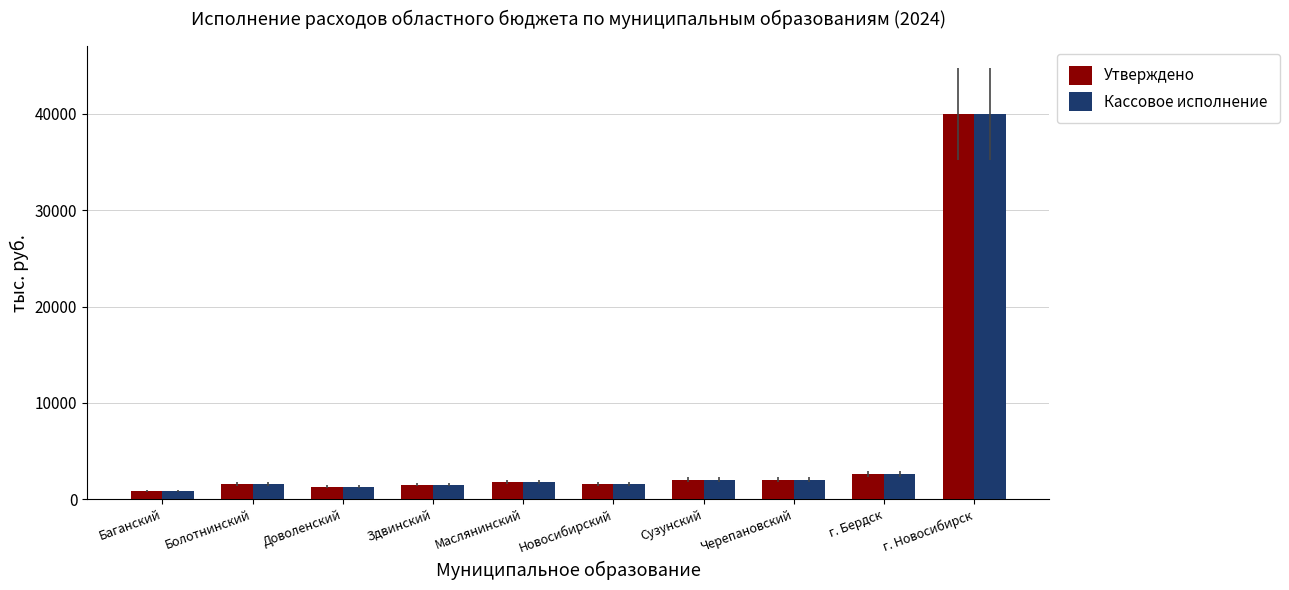

What is the difference between the second highest and minimum values in the Утверждено series?

1708.8